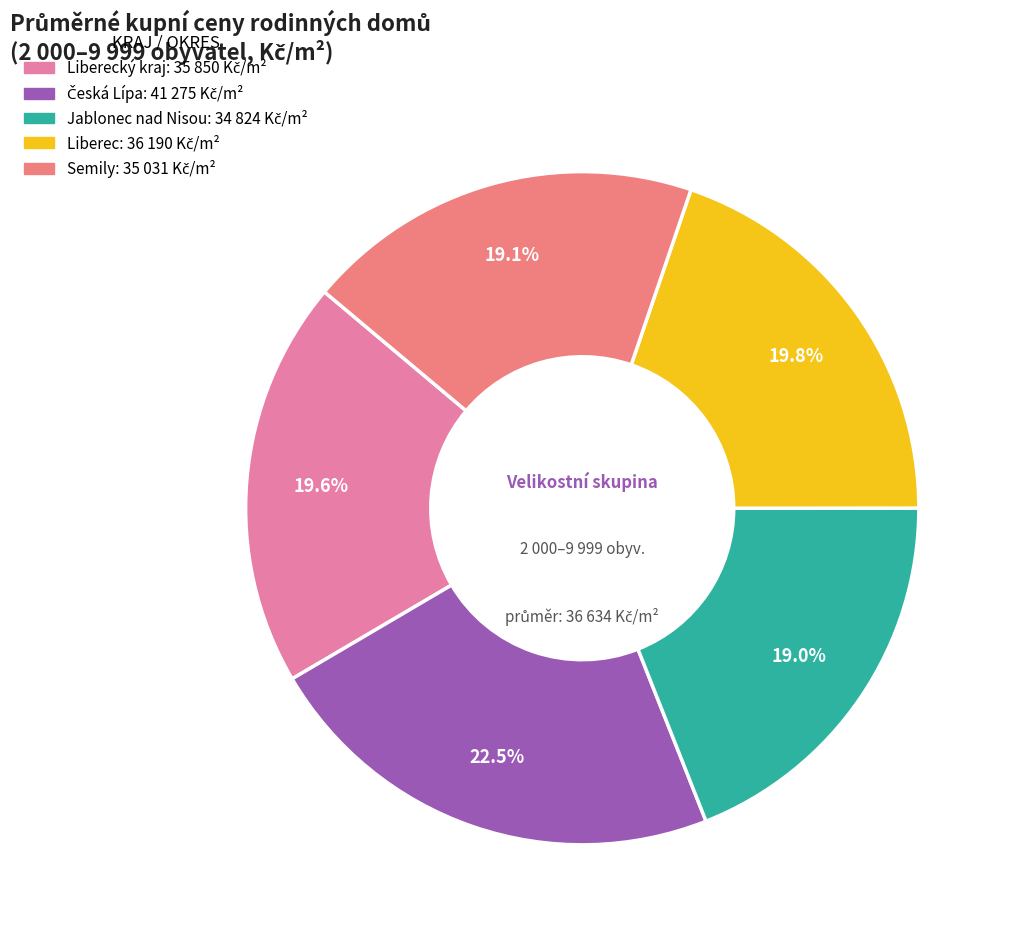

Is there any slice that represents more than half of the pie?

No